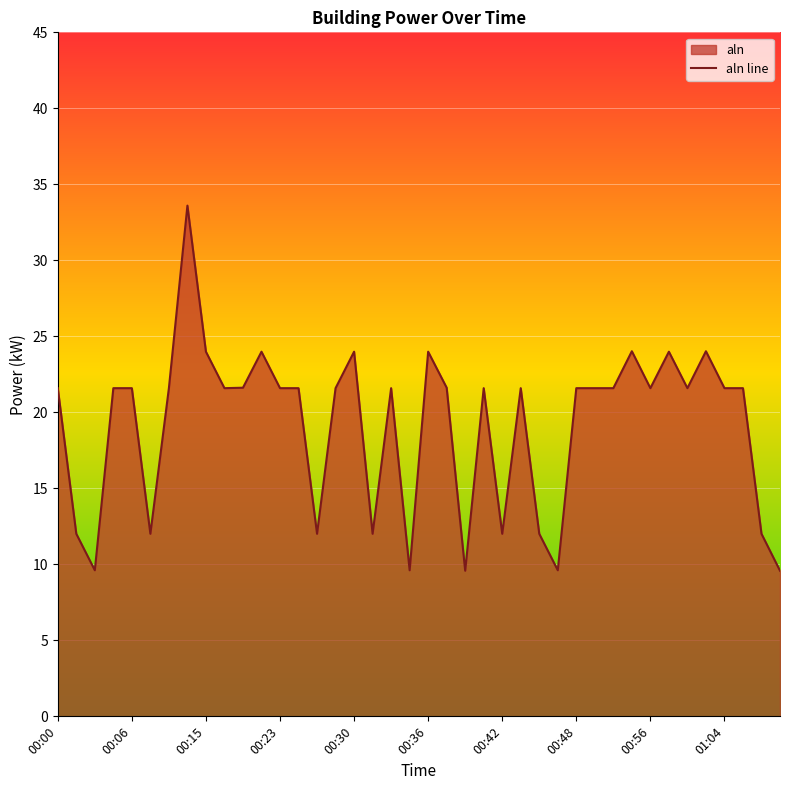

What is the difference between the second highest and second lowest values?

14.4